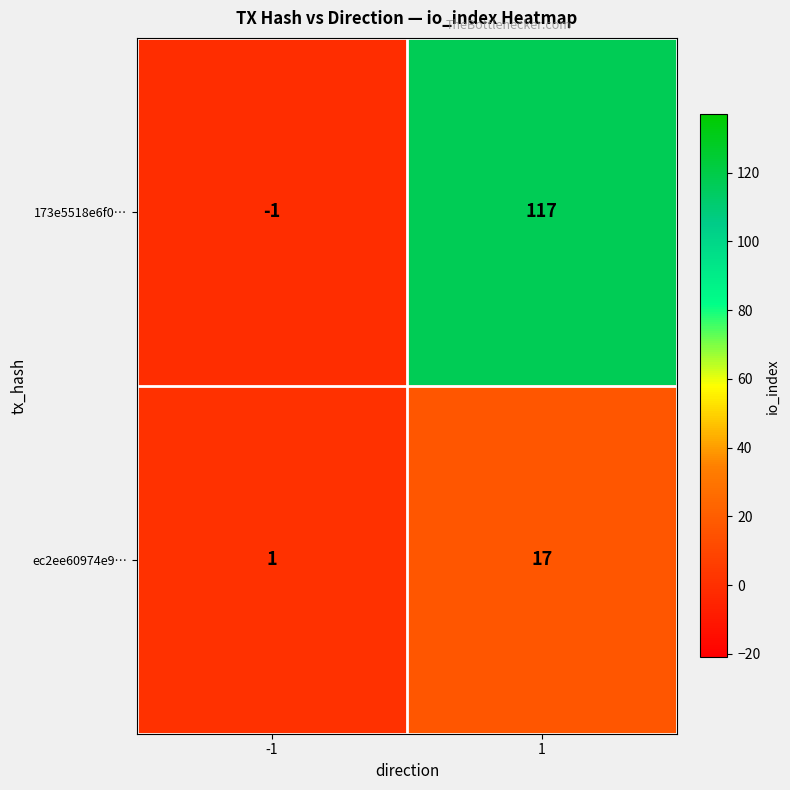

What is the approximate value of ec2ee60974e9… at 1, to the nearest 5?

15